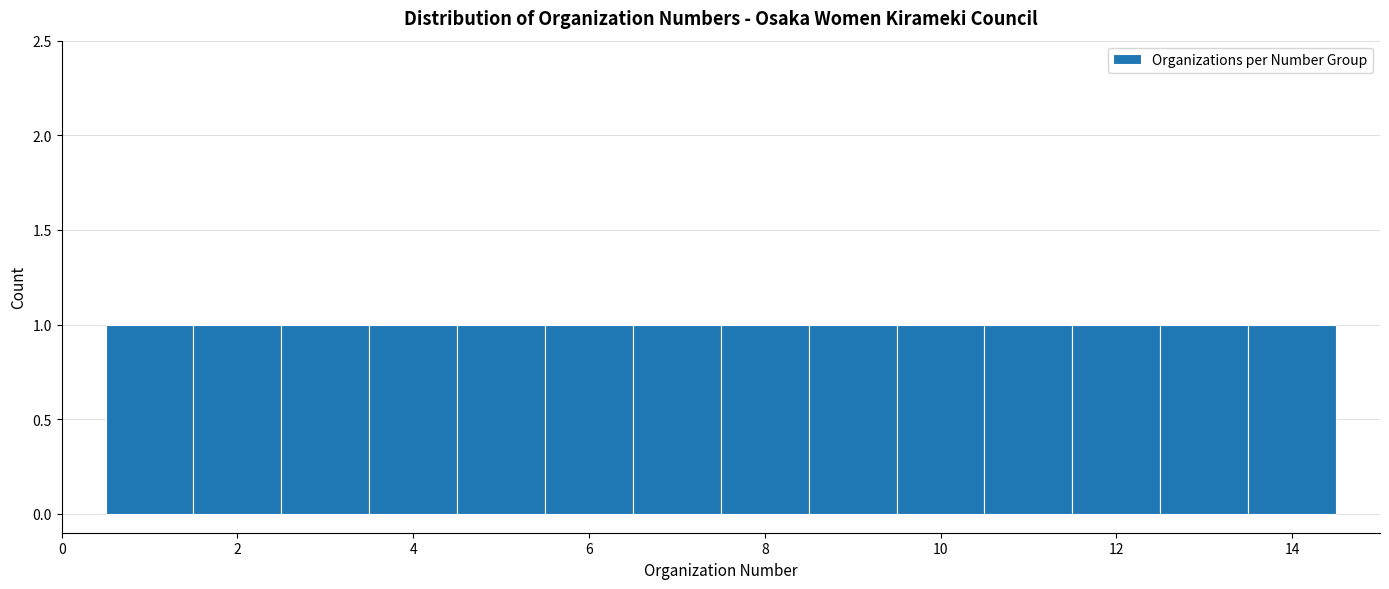

Reading left to right, transcribe this chart: for each bar, give the range it covers on the x-axis and its height. Neither the bar edges nor the heights are printed on the chart, so give them approximately, as read against the axes.

0.5 to 1.5: 1
1.5 to 2.5: 1
2.5 to 3.5: 1
3.5 to 4.5: 1
4.5 to 5.5: 1
5.5 to 6.5: 1
6.5 to 7.5: 1
7.5 to 8.5: 1
8.5 to 9.5: 1
9.5 to 10.5: 1
10.5 to 11.5: 1
11.5 to 12.5: 1
12.5 to 13.5: 1
13.5 to 14.5: 1